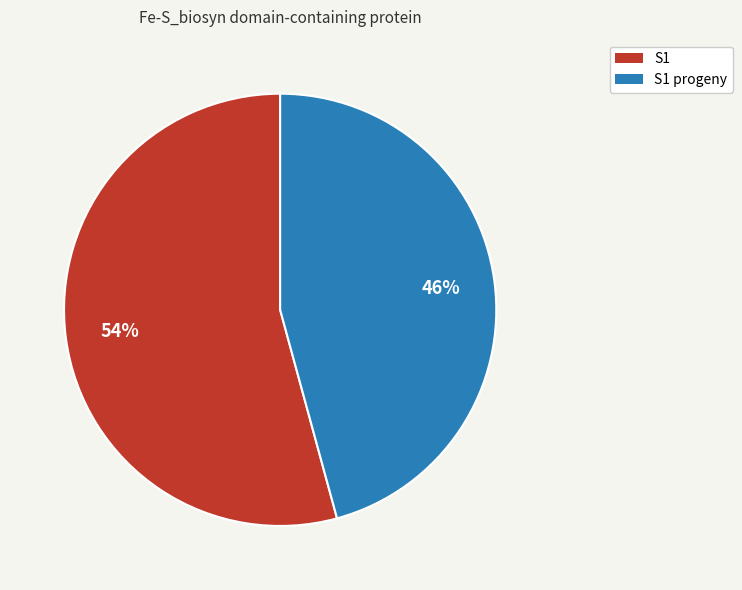

To the nearest percent, what is the average slice percentage?

50%